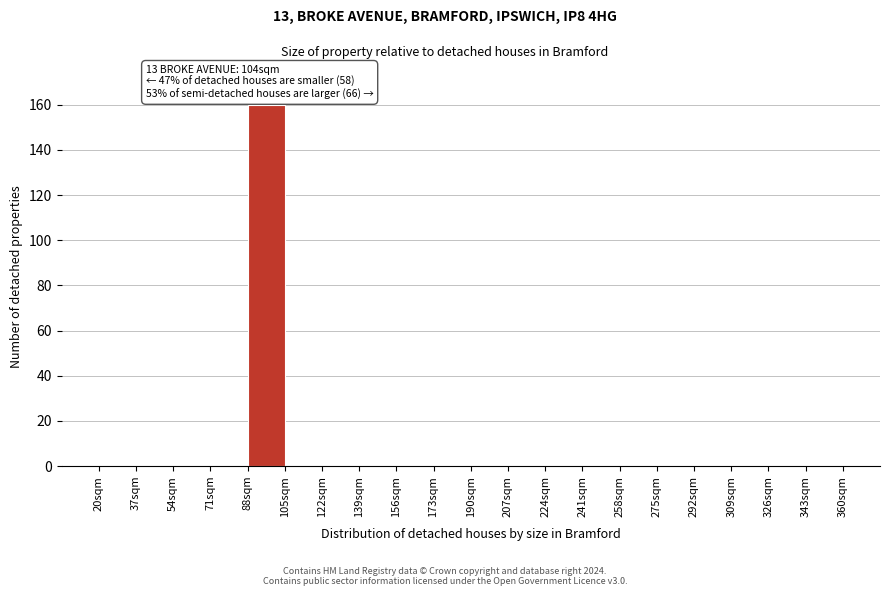

Which range on the x-axis has the tallest bar?

88 to 105